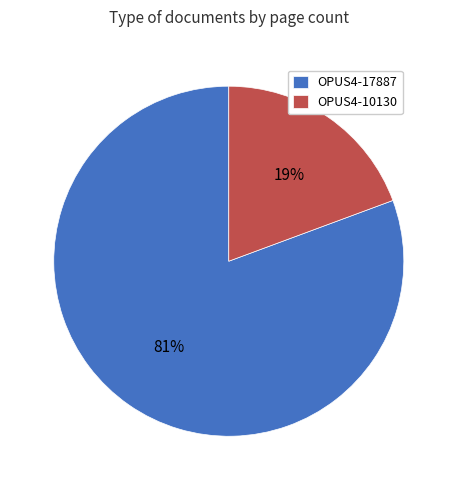

The OPUS4-17887 slice represents 81% of the pie. True or false?

True